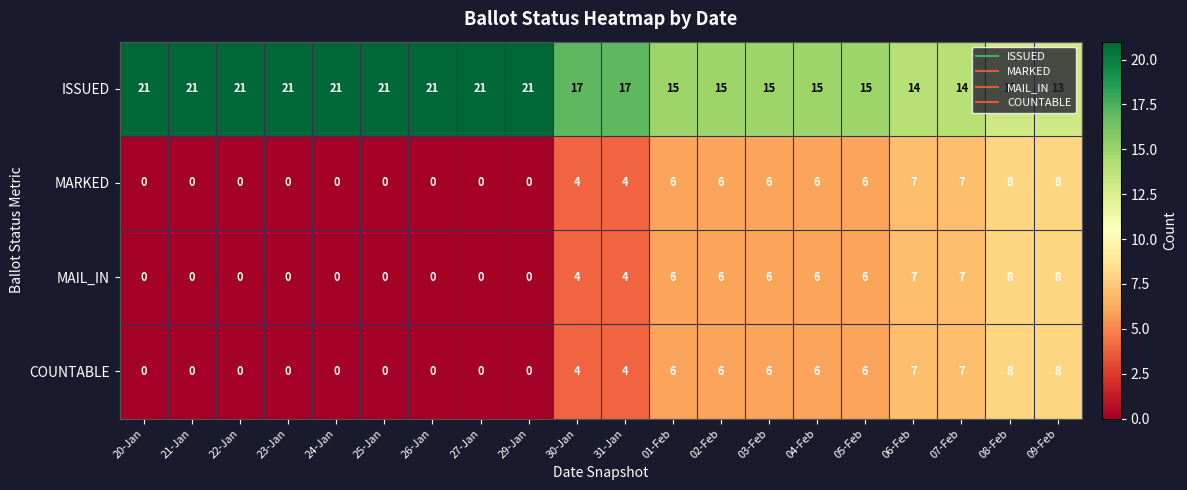

What is the lowest value of the ISSUED series?

13